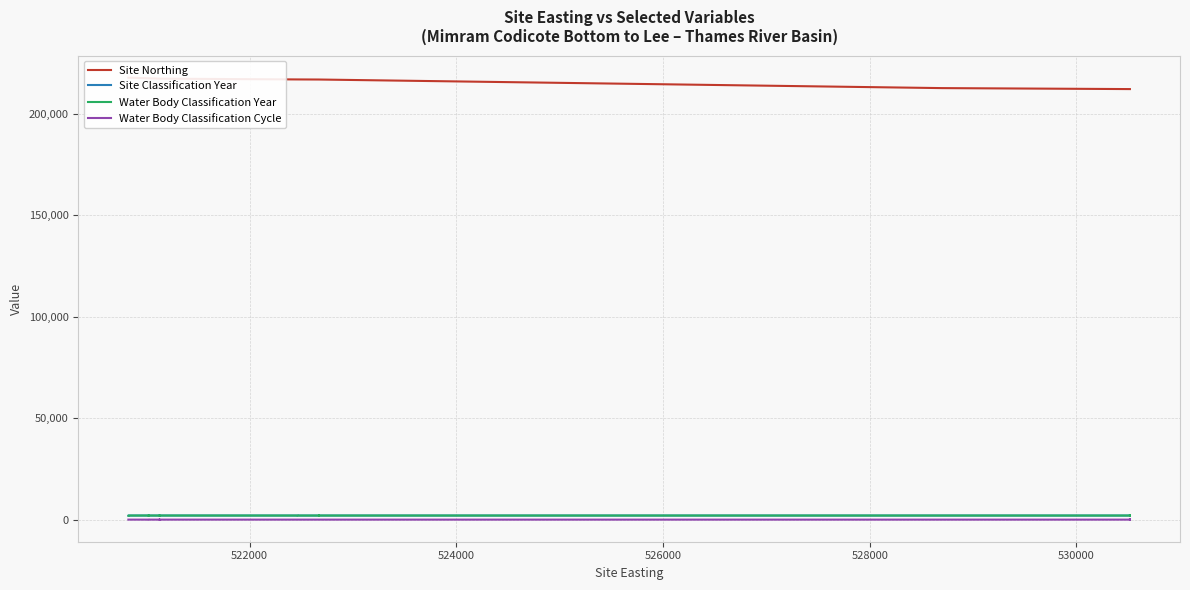

In Water Body Classification Cycle, how many points are higher than both neighbors (excluding endpoints)?

4